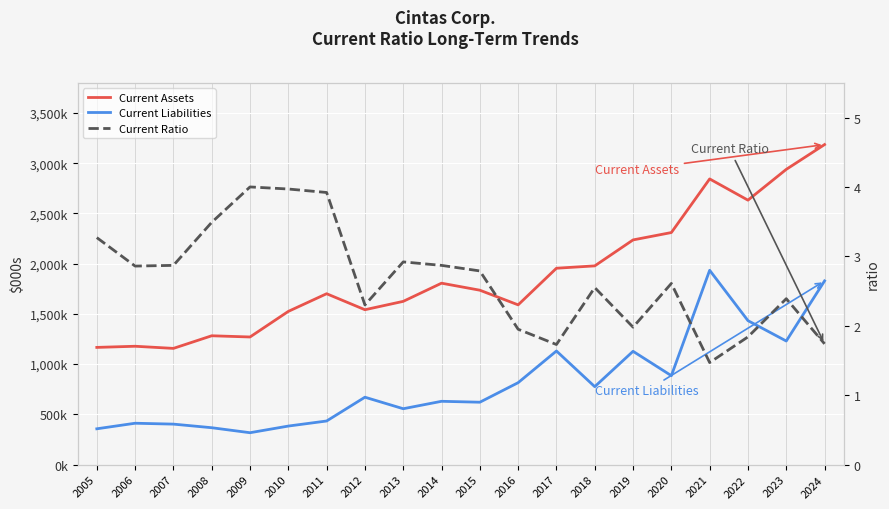

Where is Current Ratio nearest to the value 2?

2019